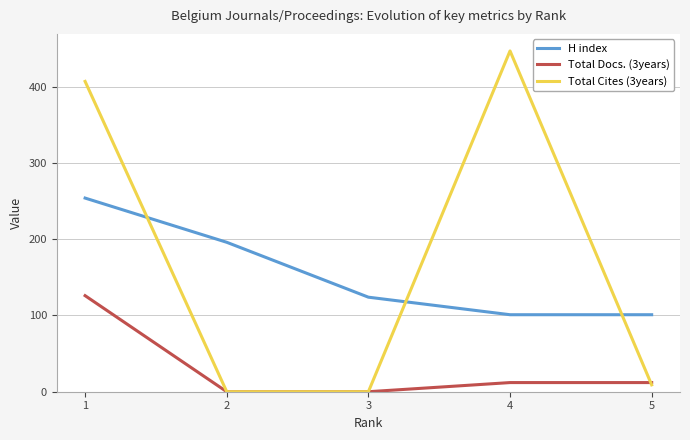

What are all the series names shown in the legend?

H index, Total Docs. (3years), Total Cites (3years)